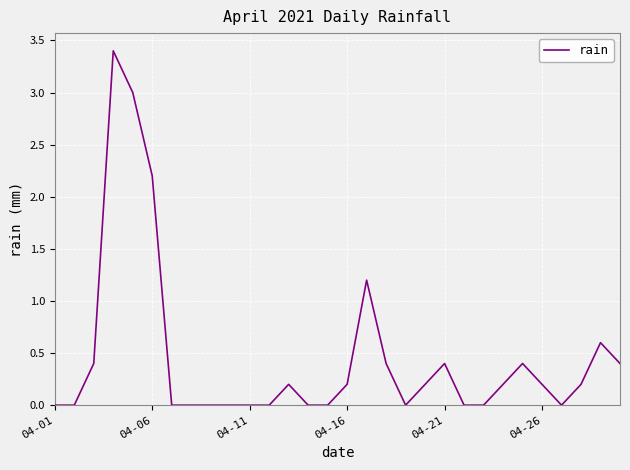

What is the difference between the maximum and minimum values?

3.4